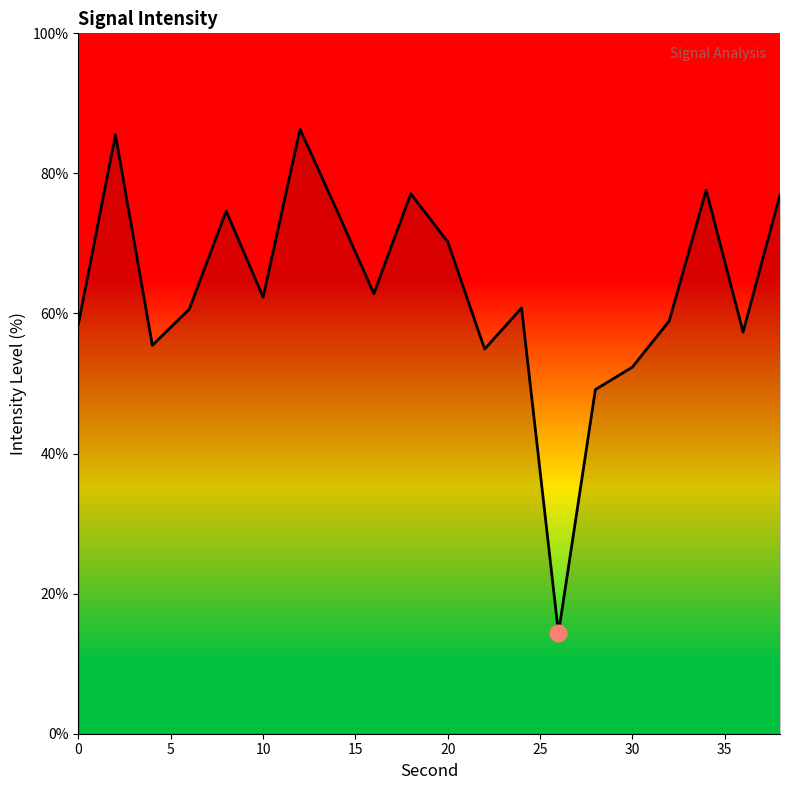

What is the difference between the maximum and minimum values?

71.9